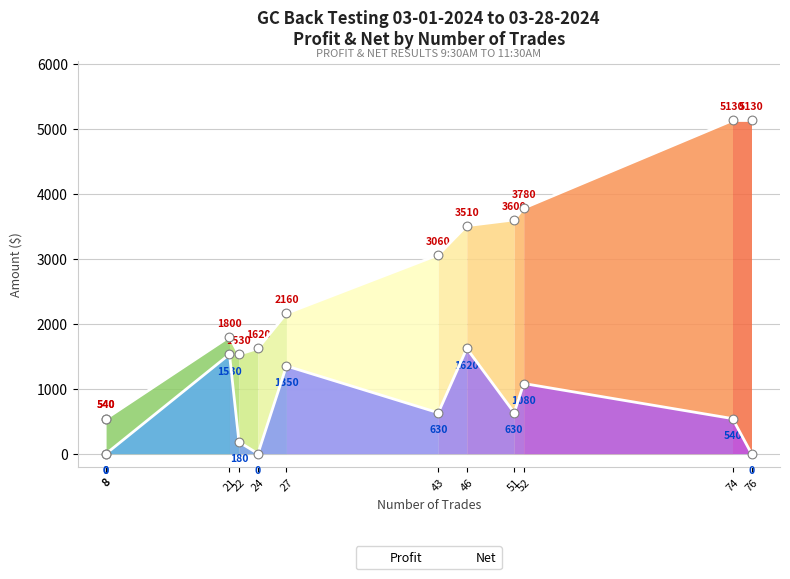

At which category is the sum across all series the highest?

74